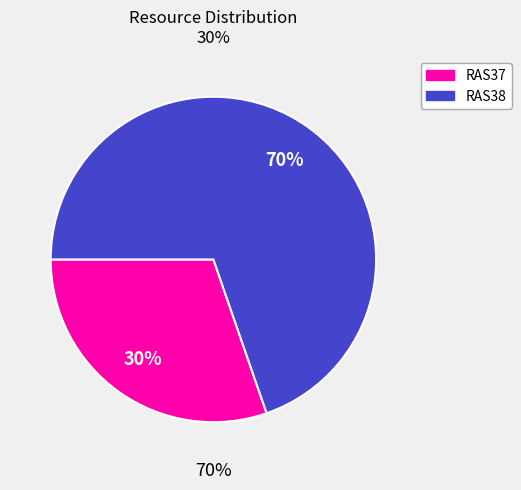

Does any single category account for the majority?

Yes